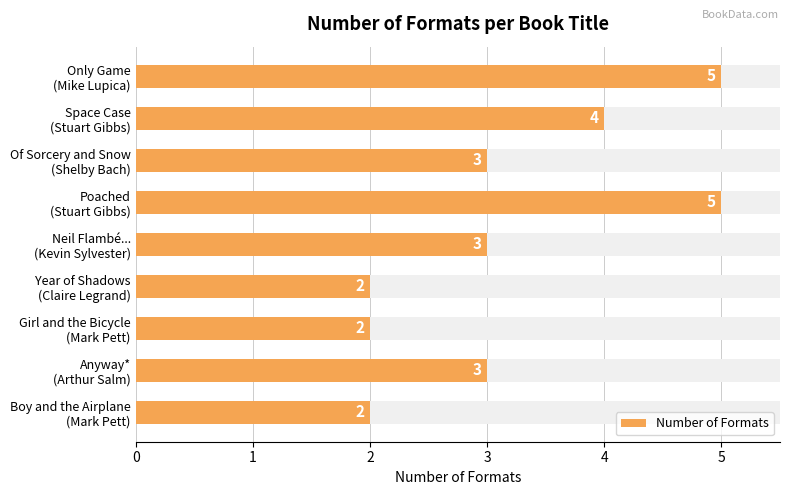

How many values are below 3?

3